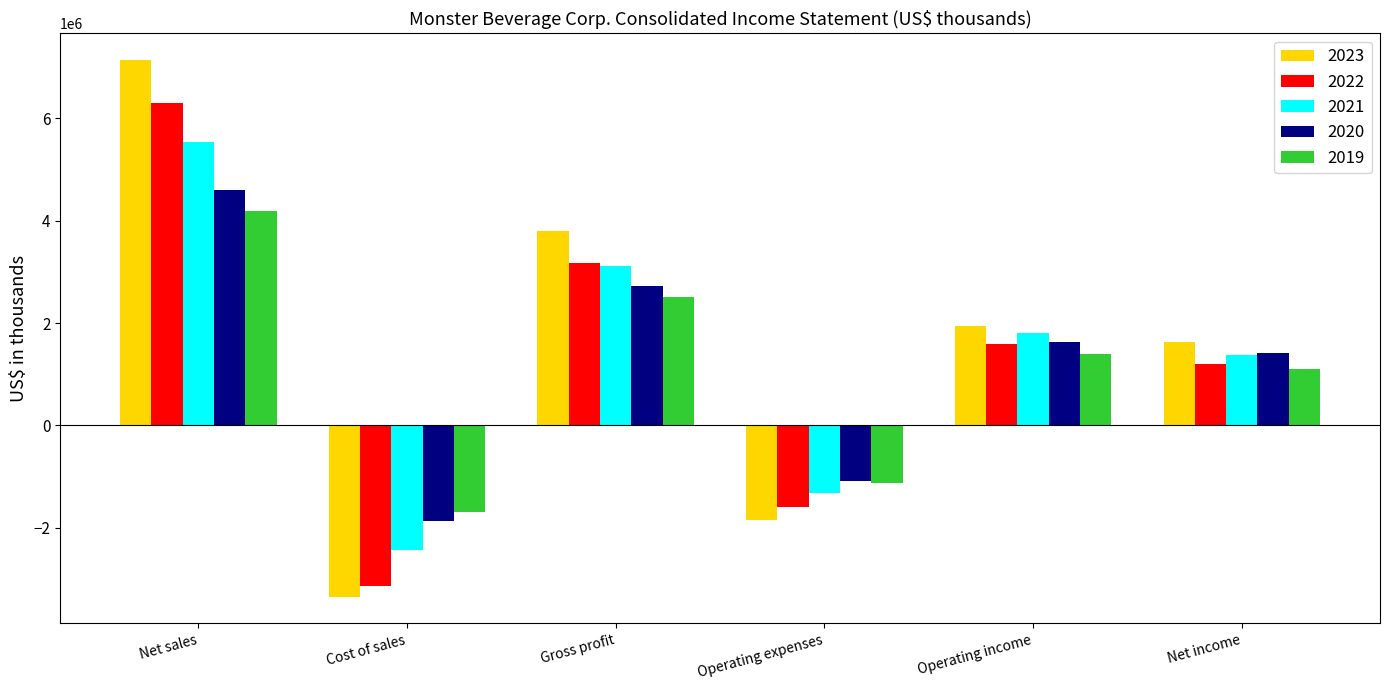

How many distinct data groups are displayed?

5